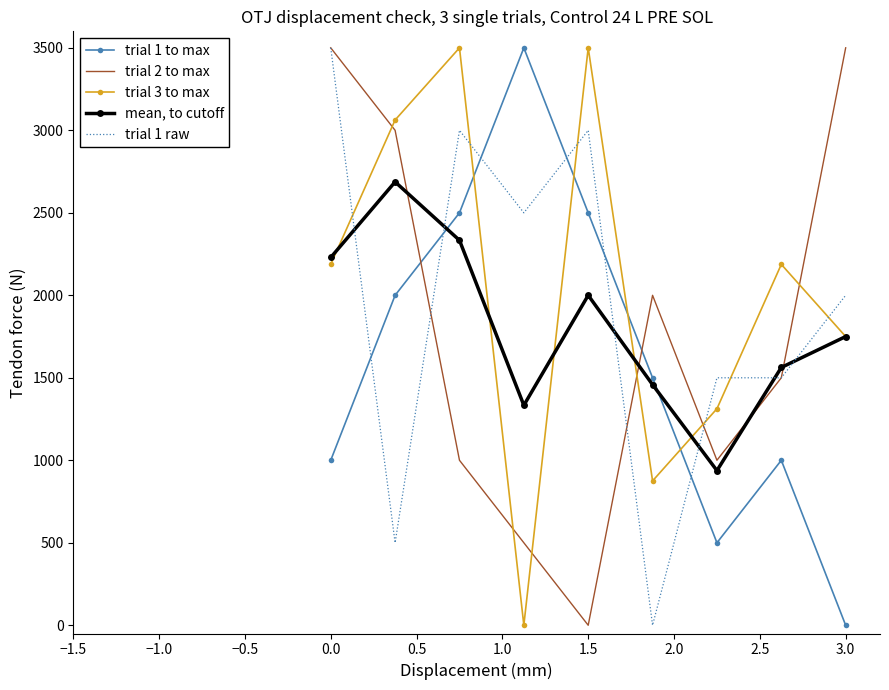

How many values in the trial 3 to max series are below 2187?

4